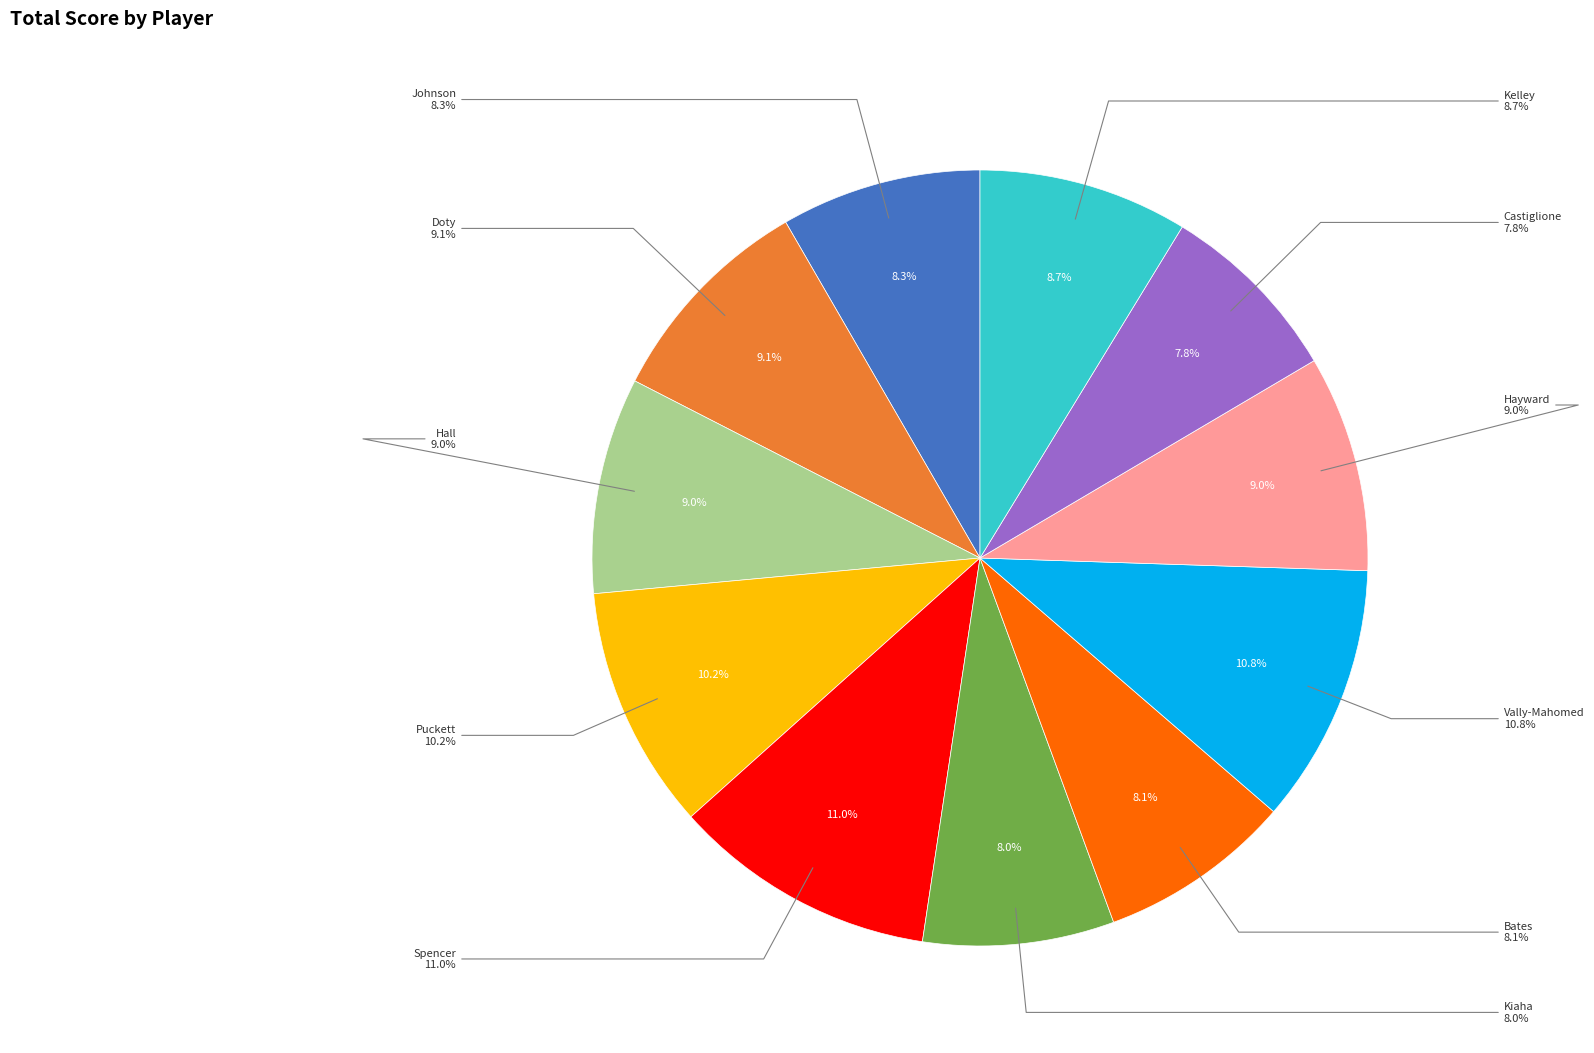

Rank the categories by value from lowest to highest.

Castiglione, Kiaha, Bates, Johnson, Kelley, Hall, Hayward, Doty, Puckett, Vally-Mahomed, Spencer